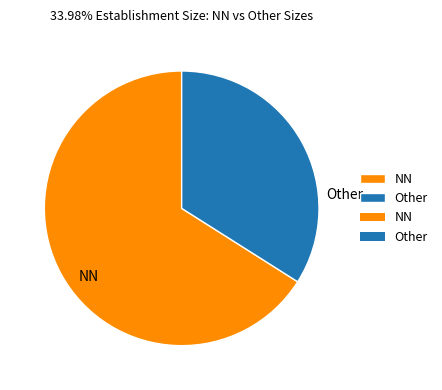

True or false: NN accounts for 78% of the total.

False